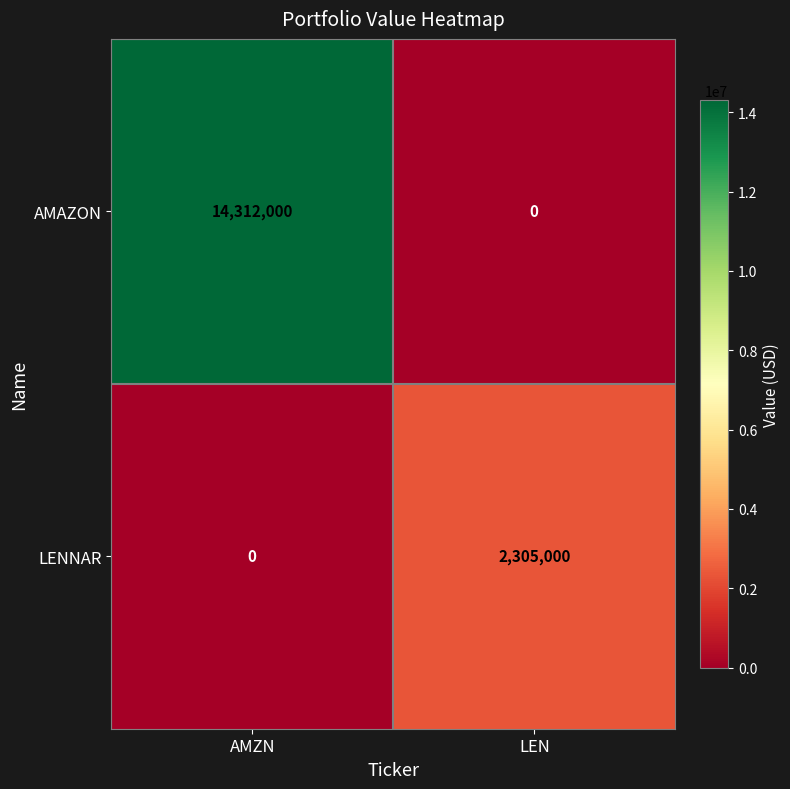

True or false: AMAZON has a value of -8729478 at LEN.

False